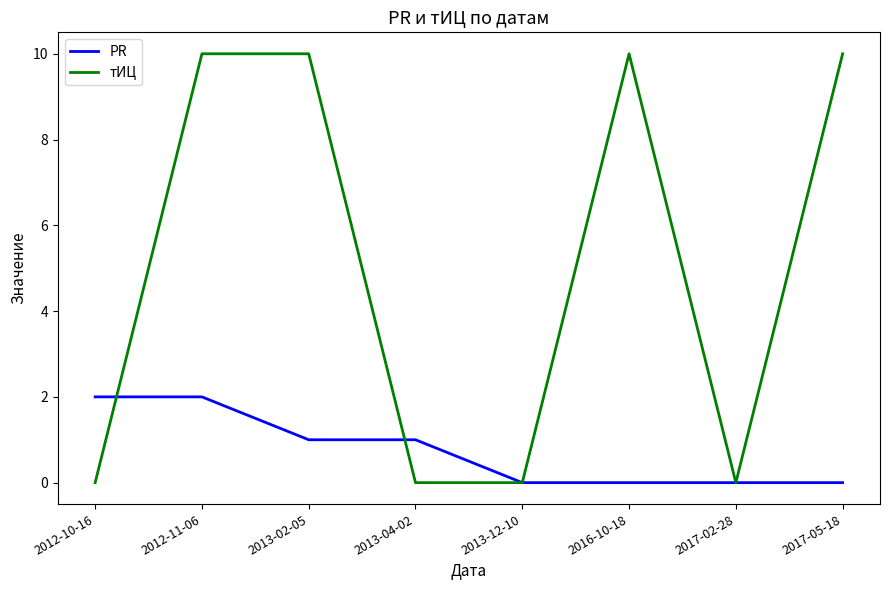

Is the value of тИЦ at 2012-11-06 greater than the value of PR at 2016-10-18?

Yes